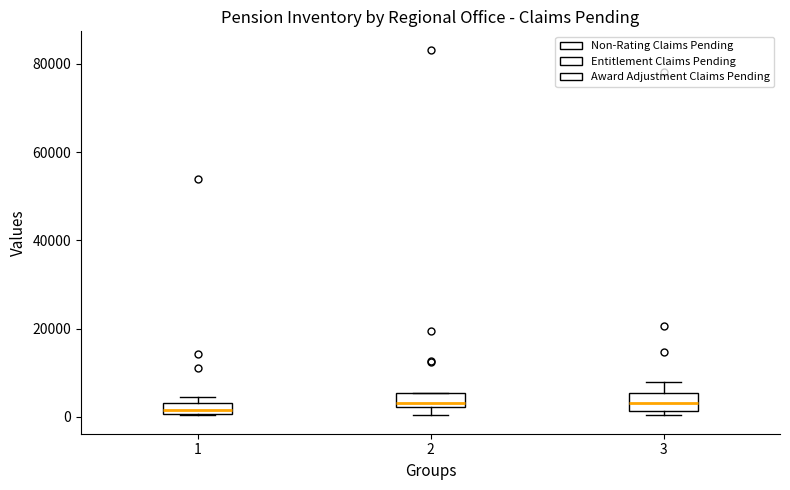

Where does the median line of the box at x = 3 sit on the y-axis? The values are not printed on the chart, so give them approximately, as read against the axis.

4000